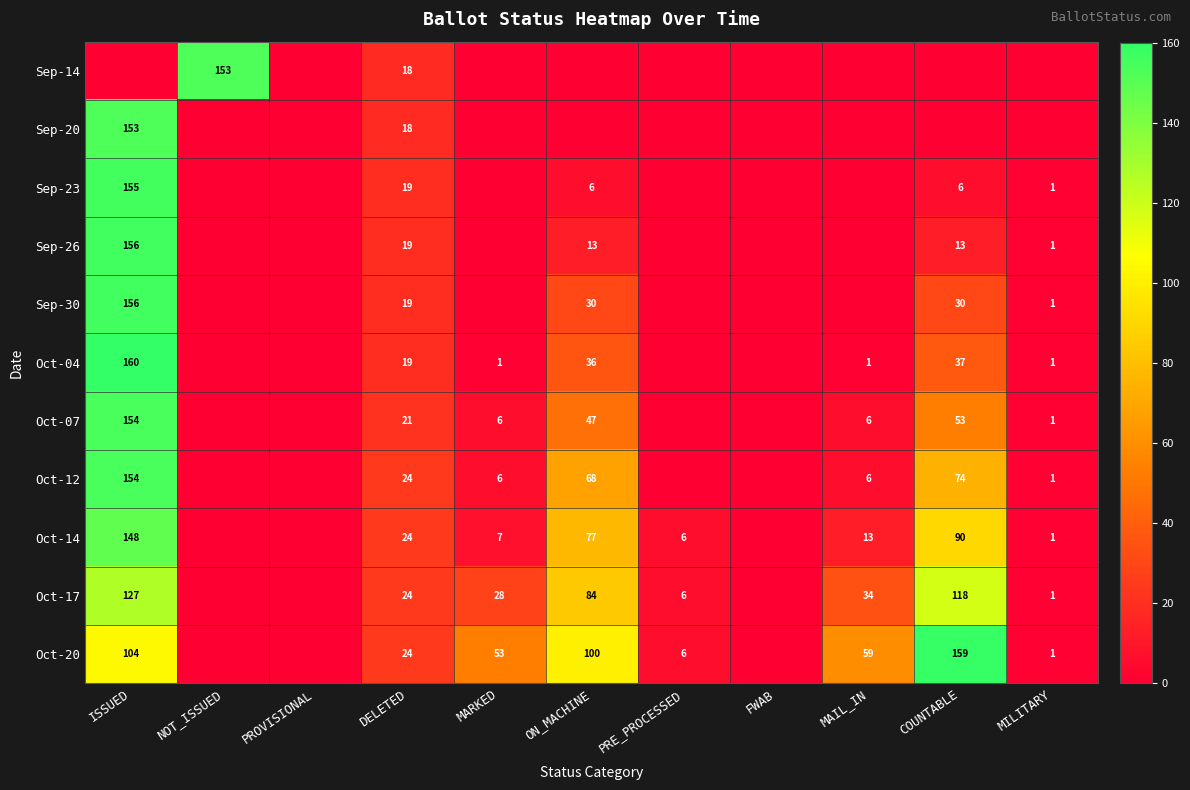

Is it true that Oct-04 equals 19 at DELETED?

True